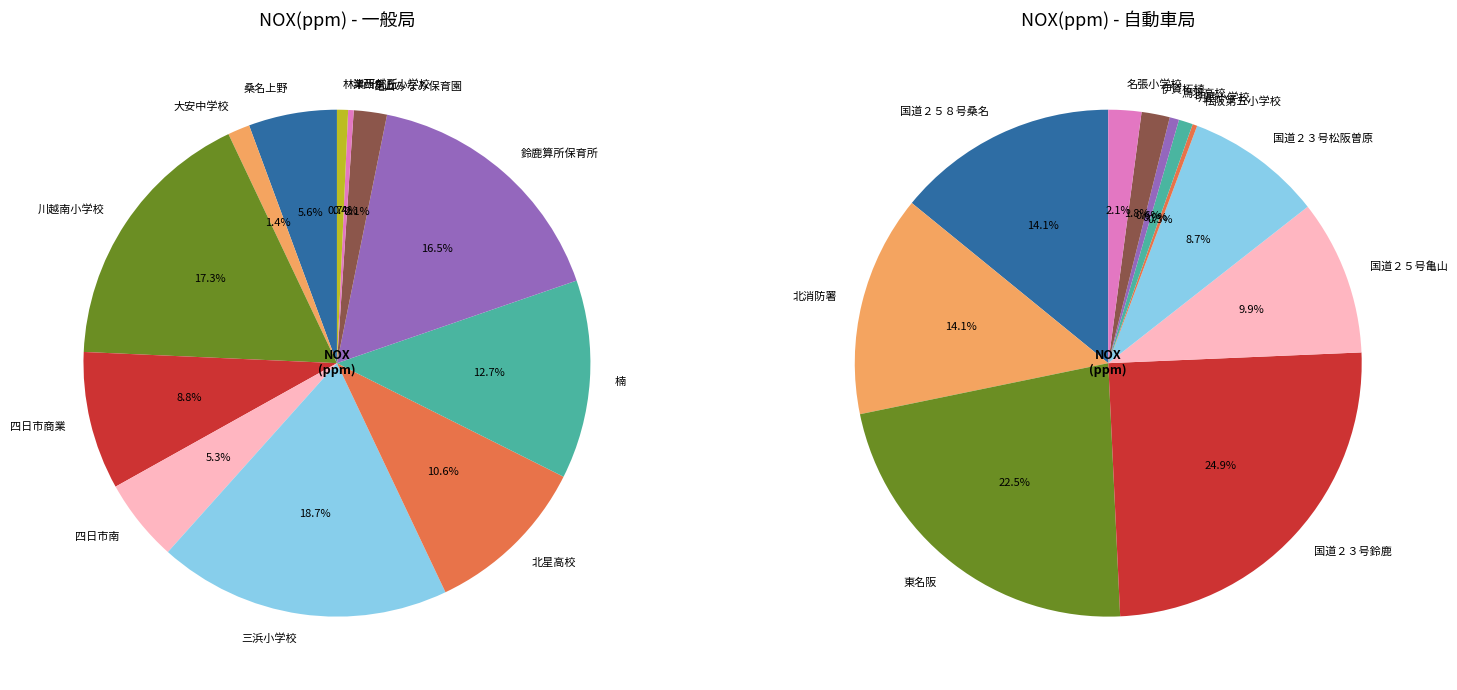

Which category has the smallest portion of the pie?

津西が丘小学校